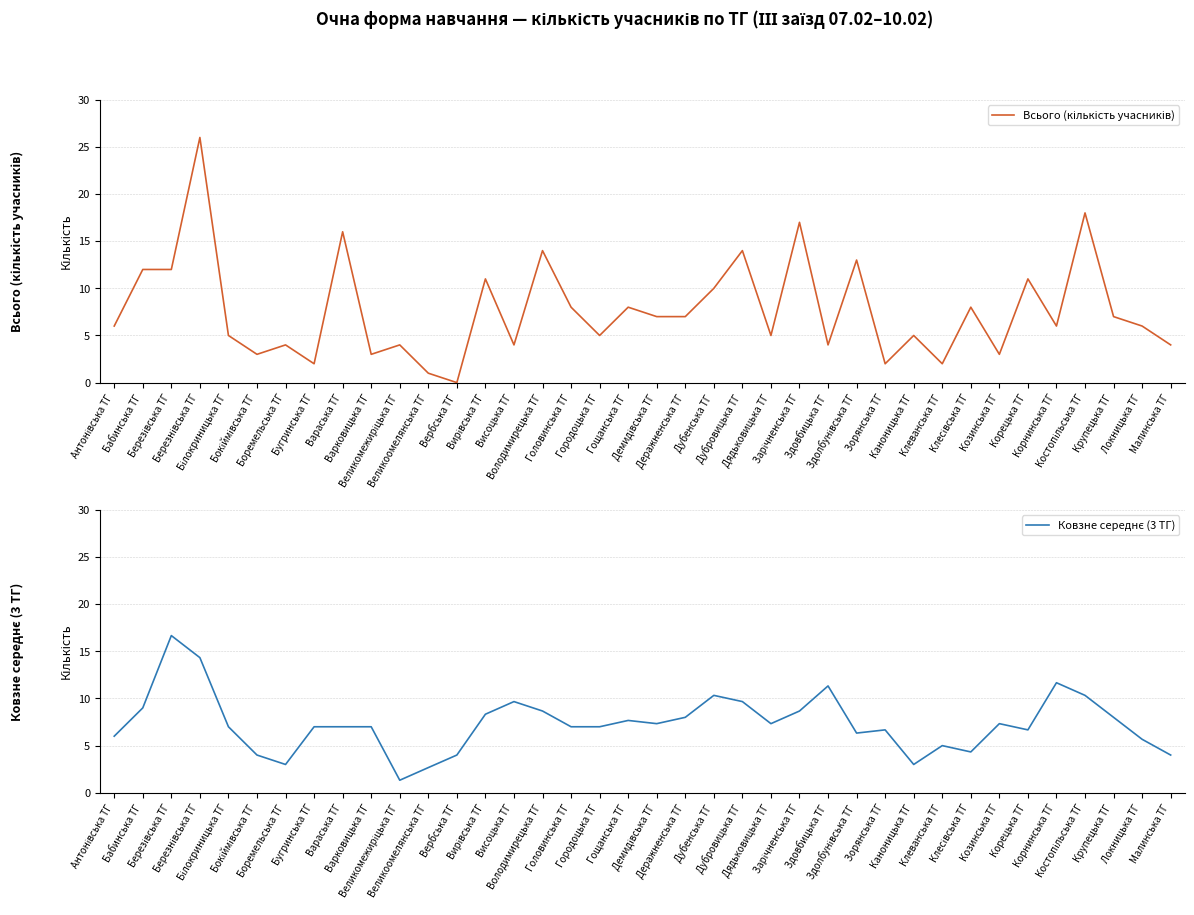

How many data points in Всього (кількість учасників) are less than 6?

17